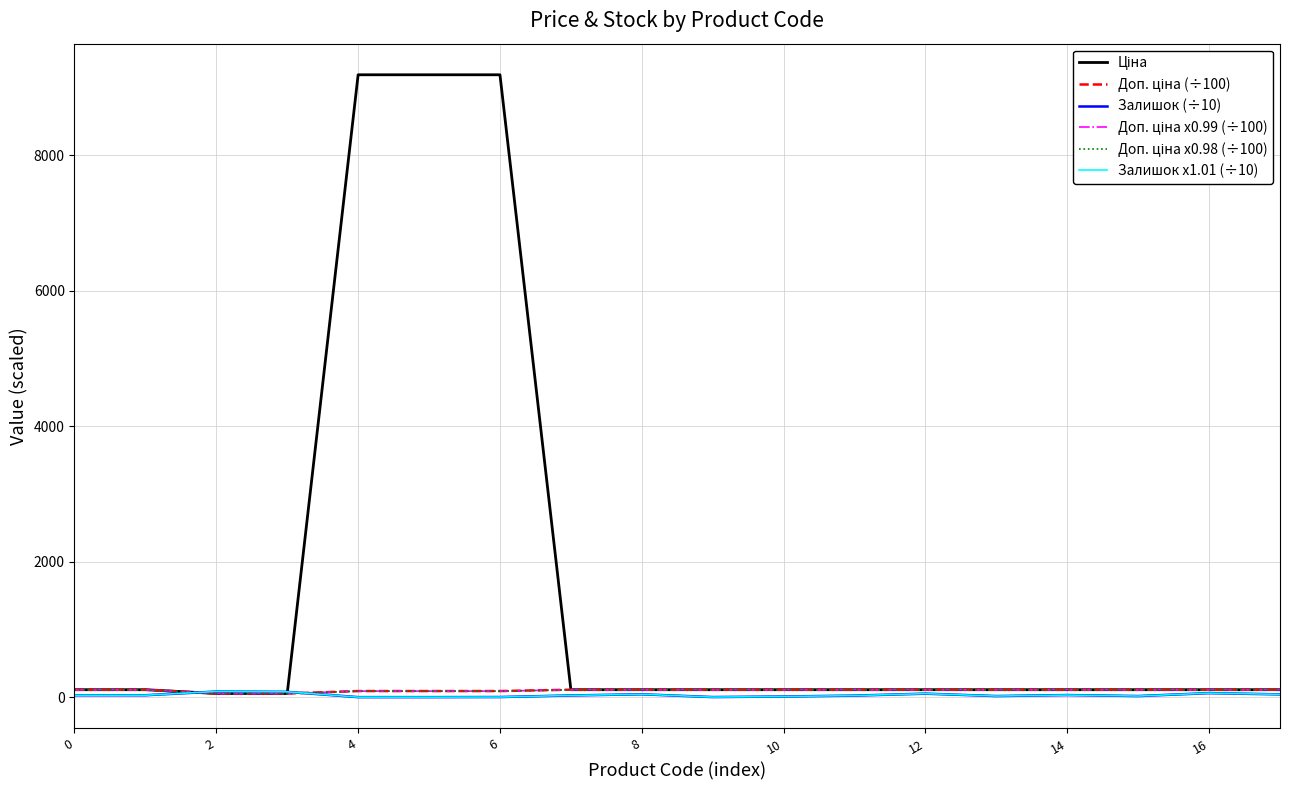

What is the greatest value displayed?

9185.9